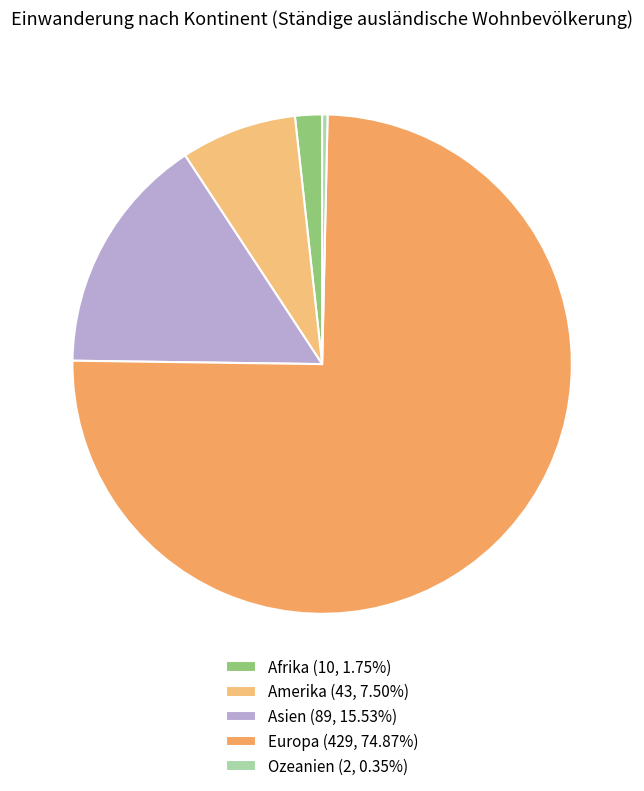

Rank the categories by value from lowest to highest.

Ozeanien, Afrika, Amerika, Asien, Europa